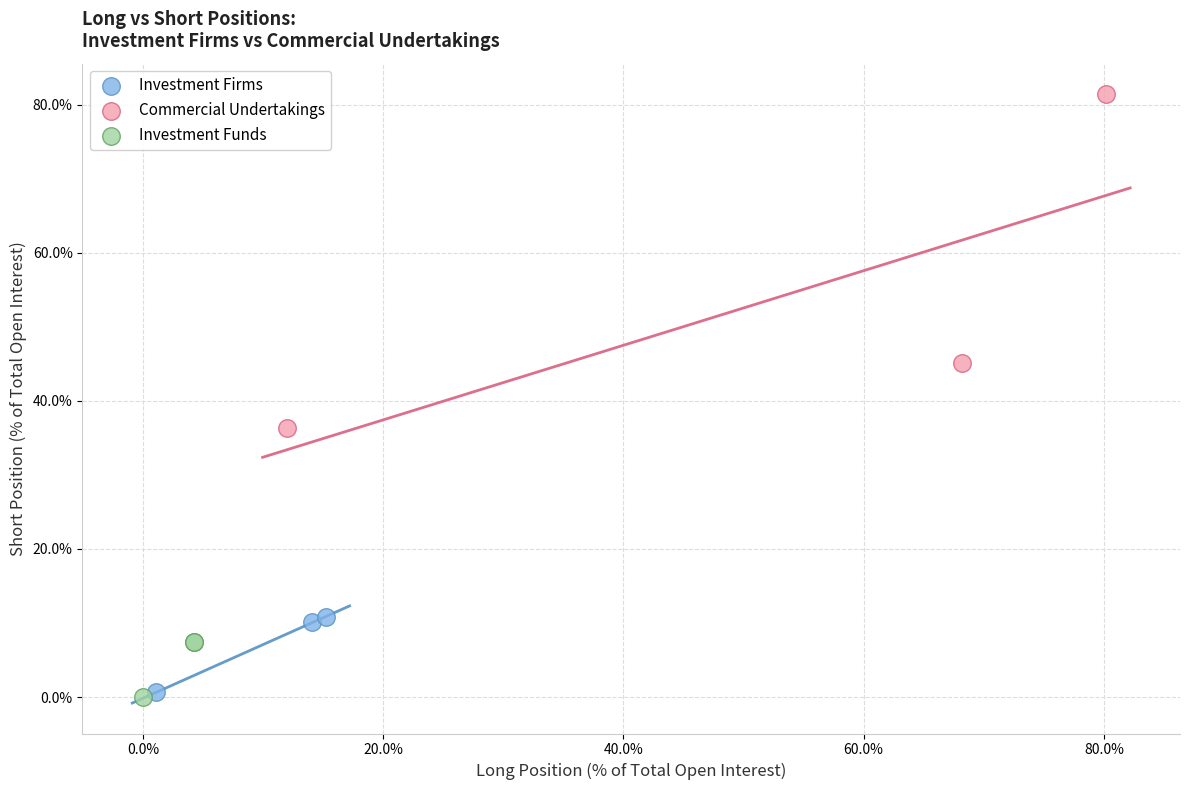

Which series has the widest spread of Y values?

Commercial Undertakings